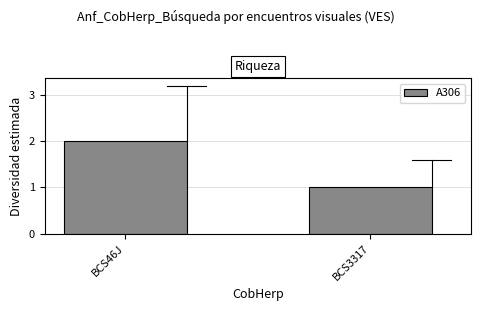

At which category does the chart reach its peak across all series?

BCS46J